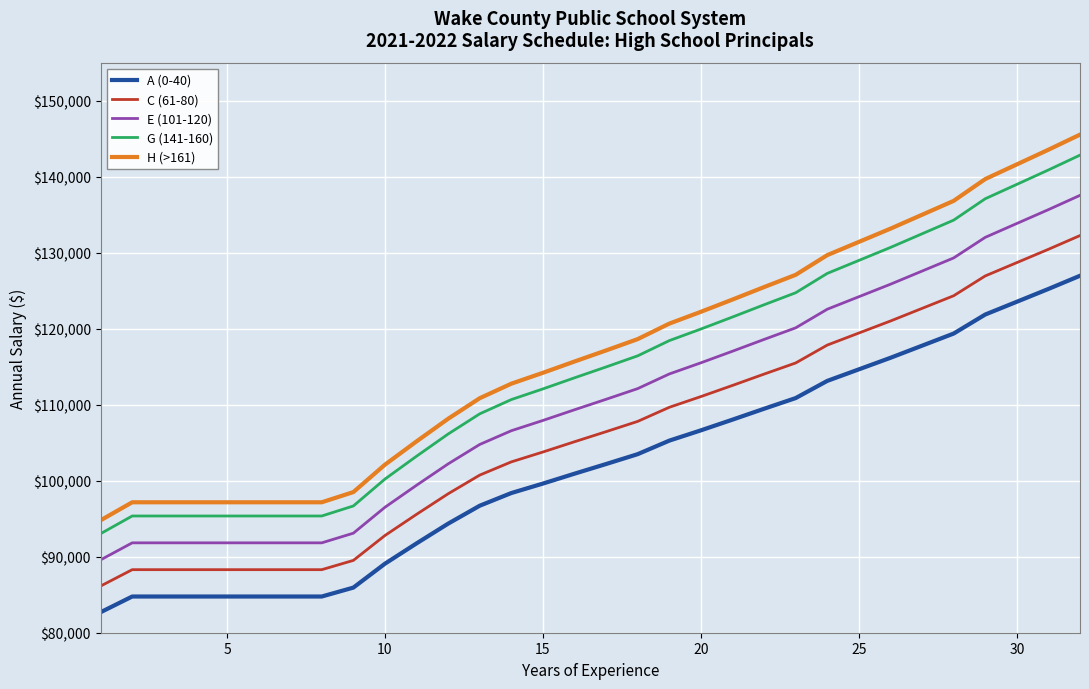

How many values in the E (101-120) series are below 110711?

16